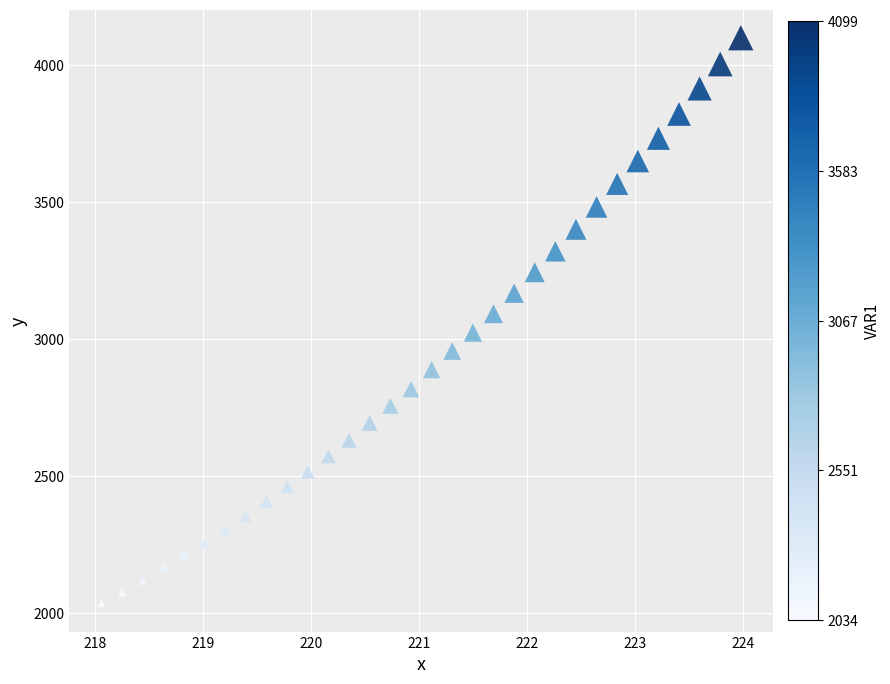

What is the range of X values (max minus min)?

5.9